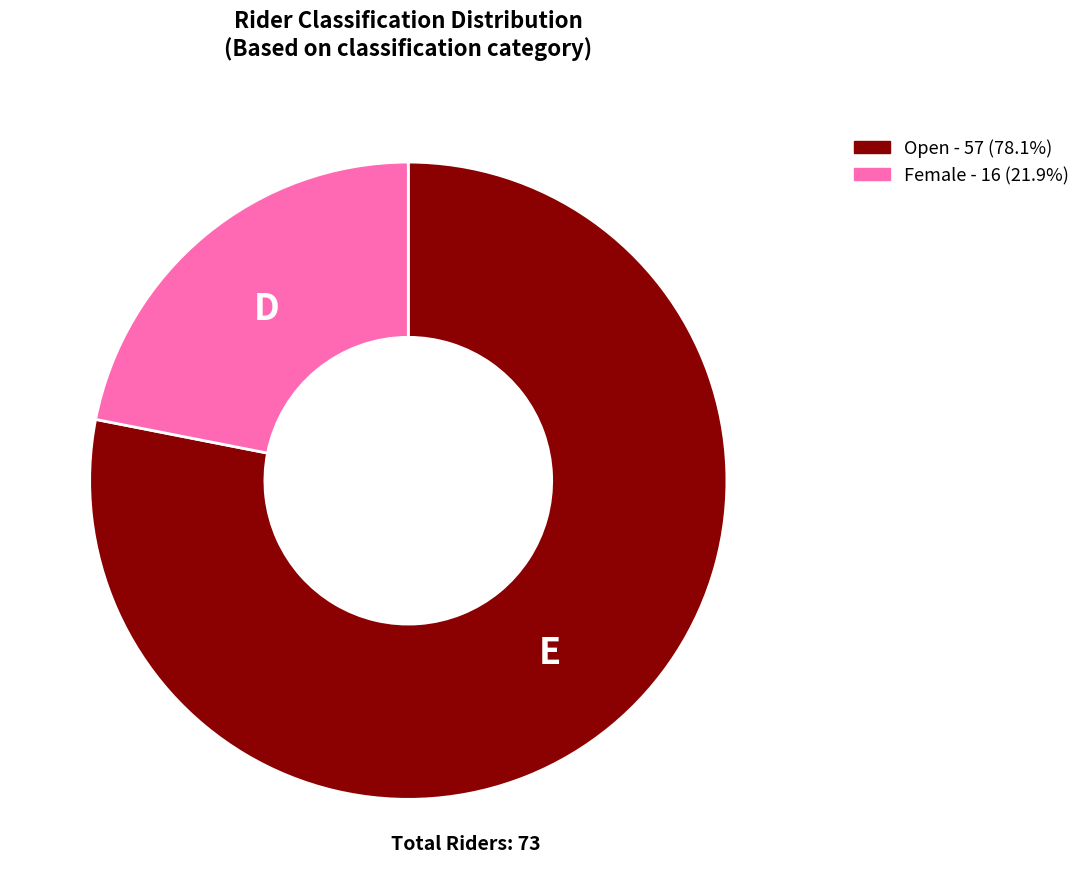

Do Female and Open together represent more than half of the pie?

Yes